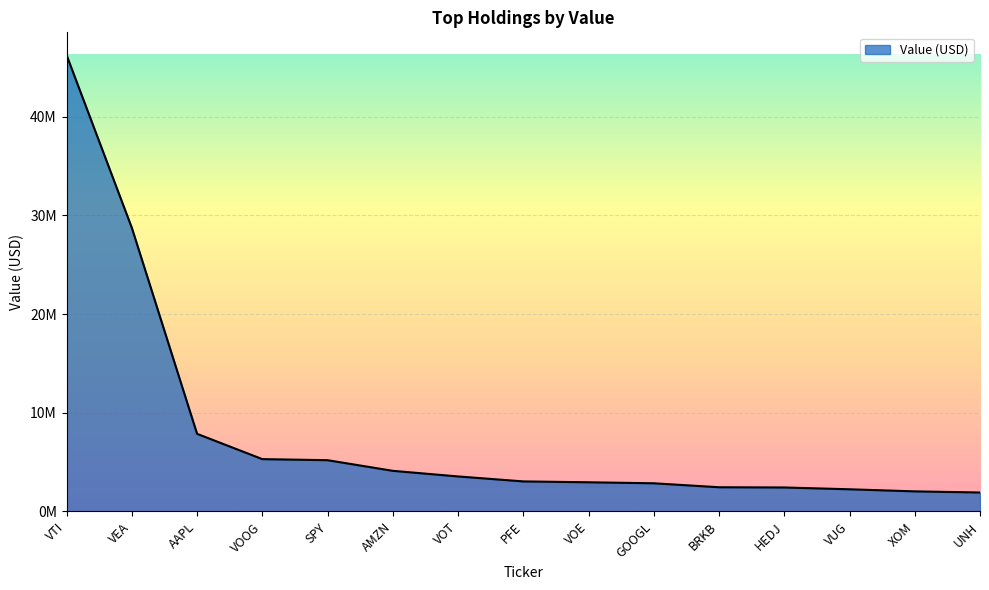

At which label does the data first exceed 3045000?

VTI